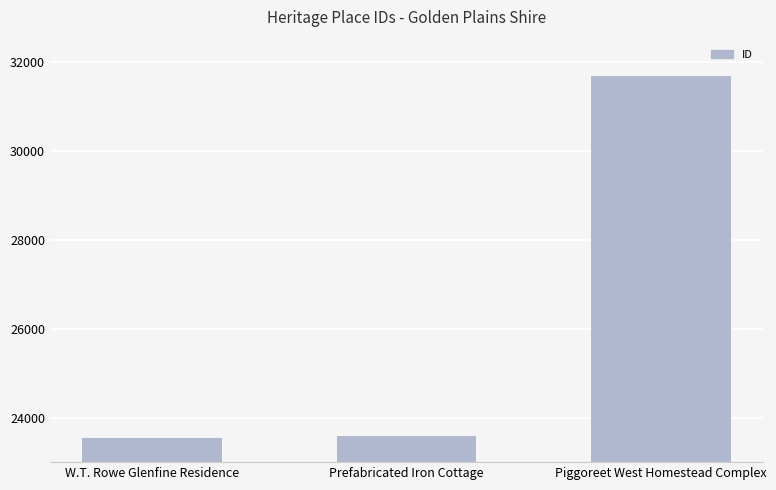

What is the minimum value shown in the chart?

23552